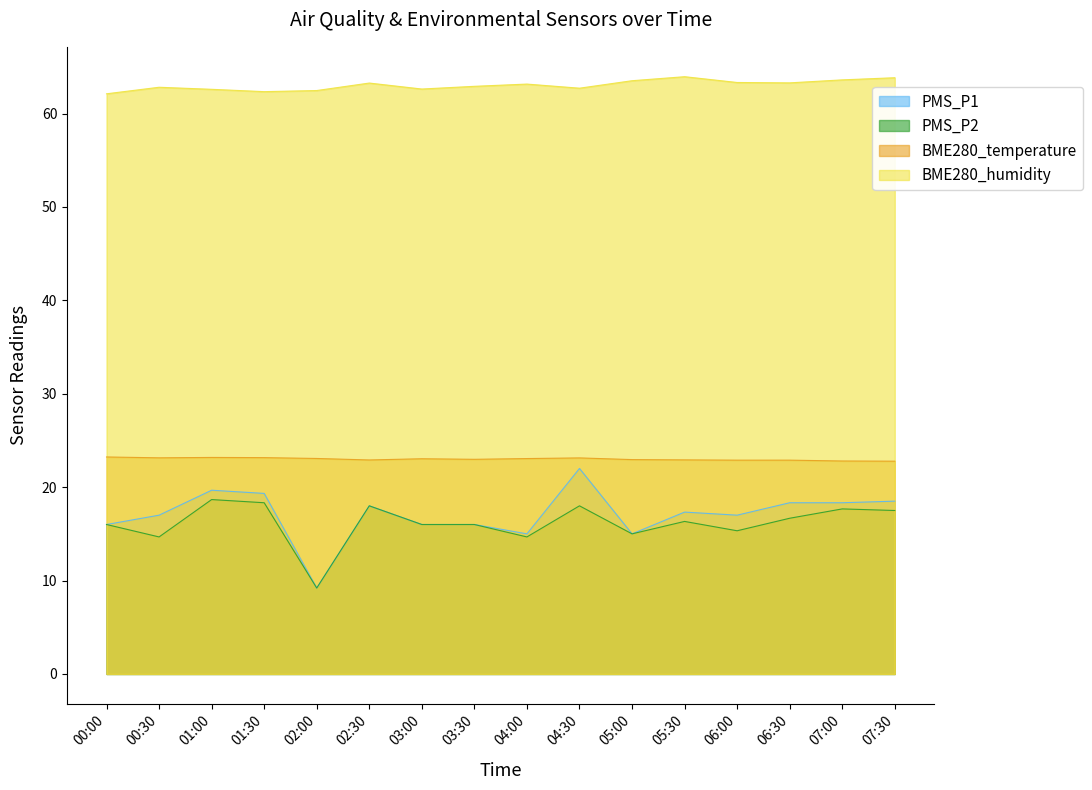

Rank the categories by BME280_humidity value from highest to lowest.

05:30, 07:30, 07:00, 05:00, 06:00, 06:30, 02:30, 04:00, 03:30, 00:30, 04:30, 03:00, 01:00, 02:00, 01:30, 00:00